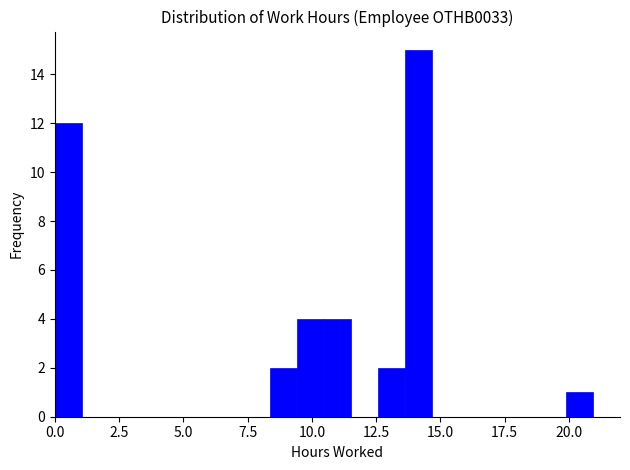

Around what value on the x-axis is the tallest bar? Give the approximate position of its centre, as read against the axis.

14.0